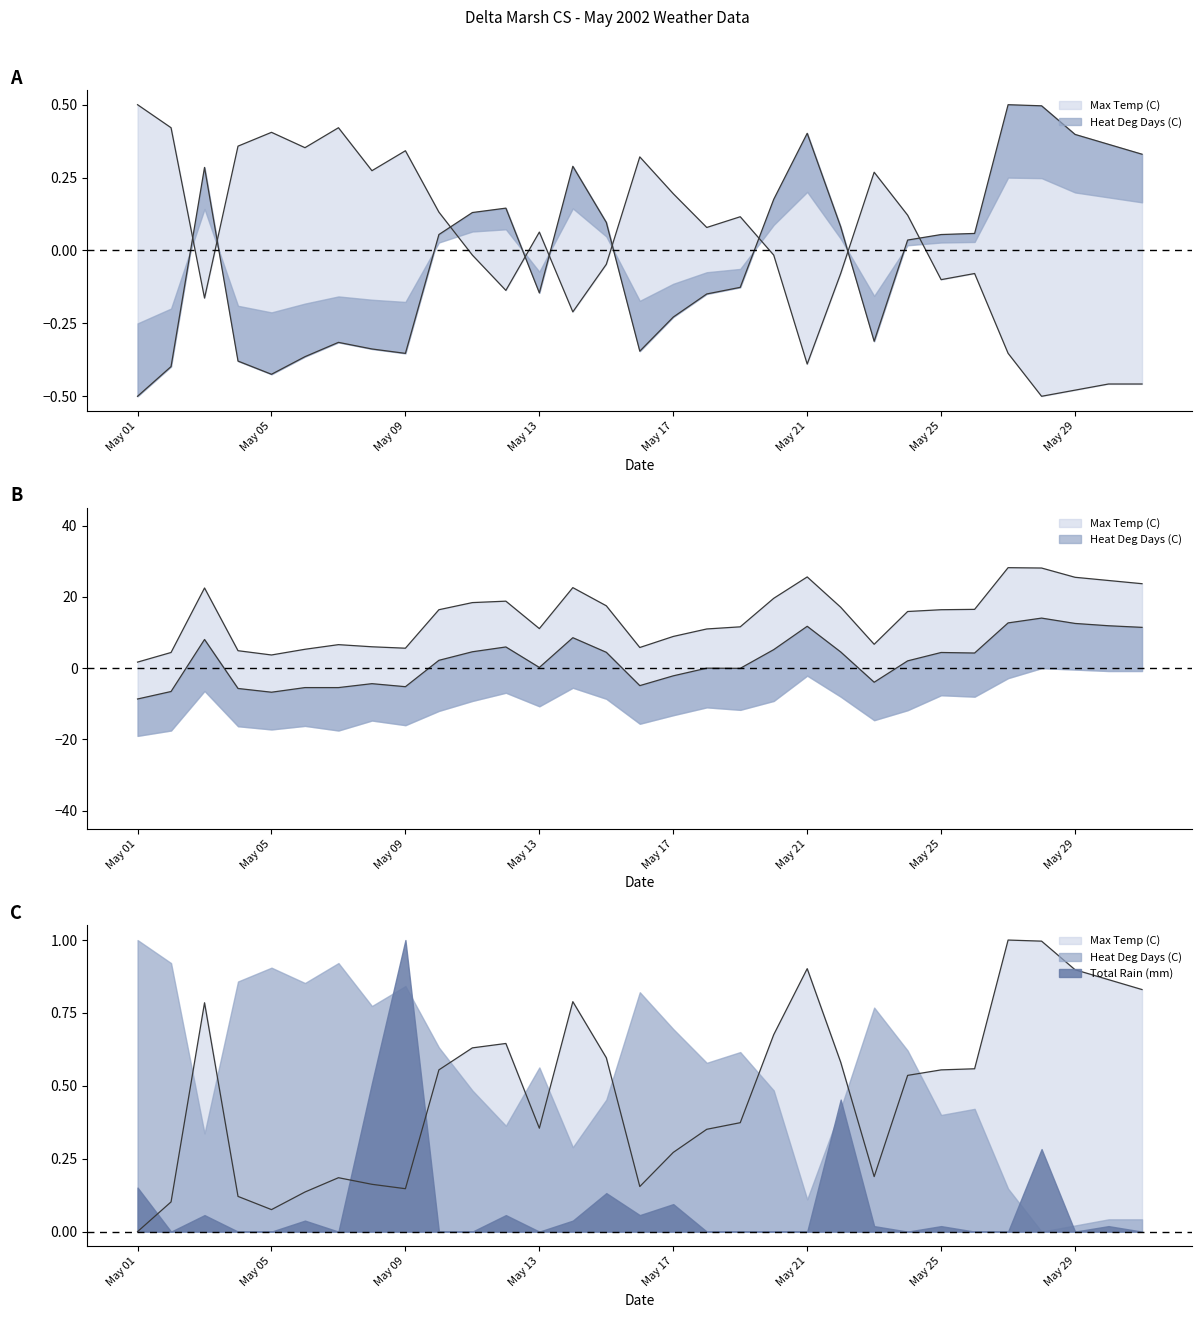

What is the value of the Max Temp (C) point at the 13th from the left?

-0.1